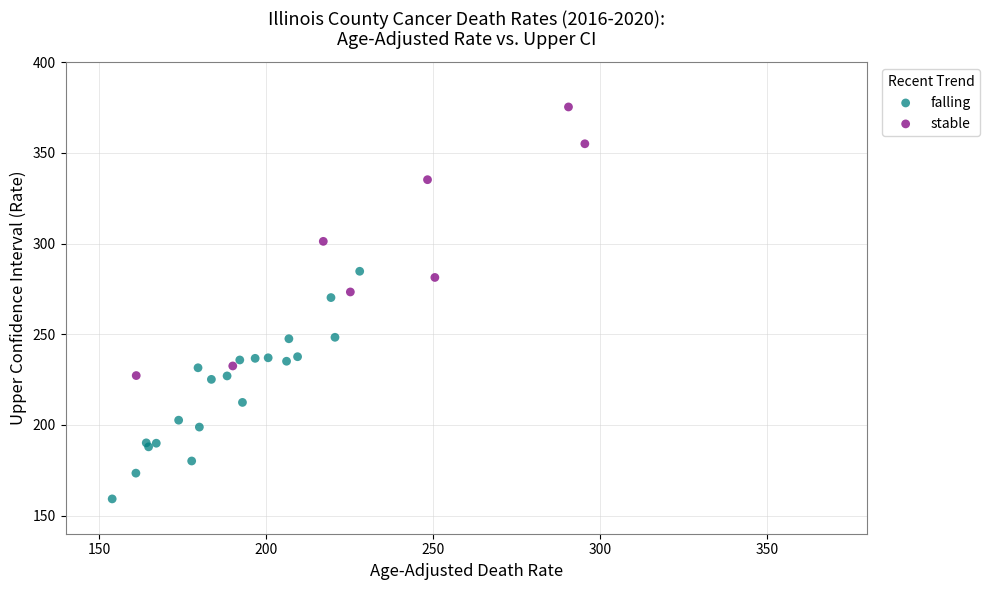

Which series has the widest spread of Y values?

stable